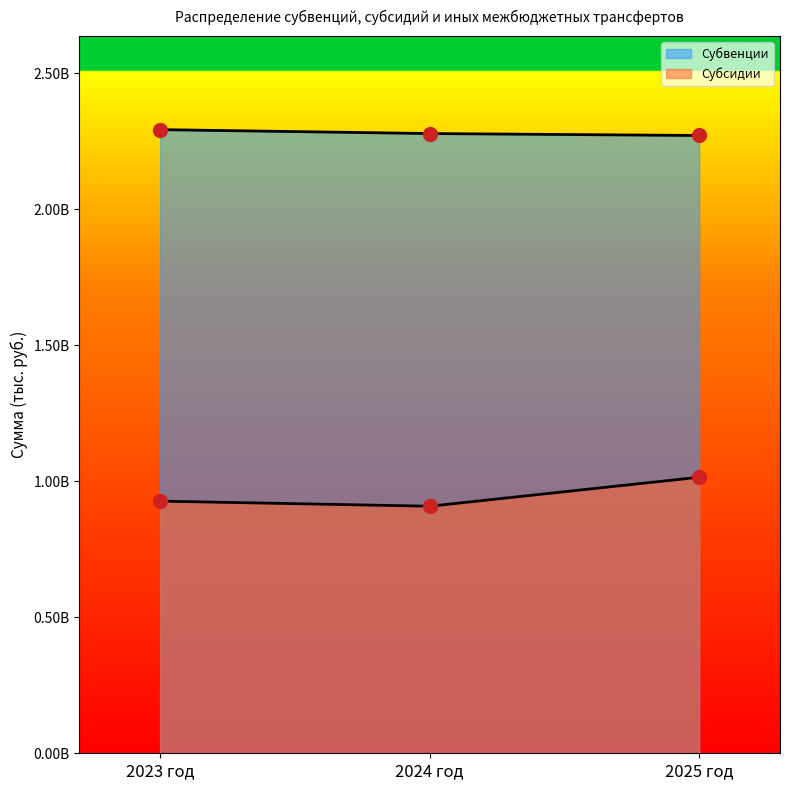

What is the difference between the second highest and minimum values in the Субвенции series?

7189930.0